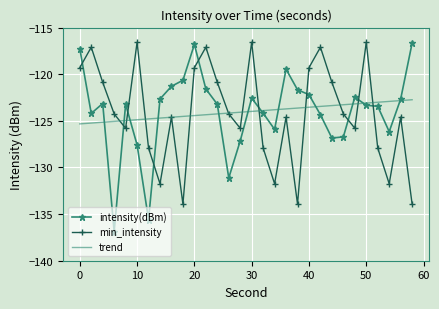

How many intersections are there between intensity(dBm) and min_intensity?

10